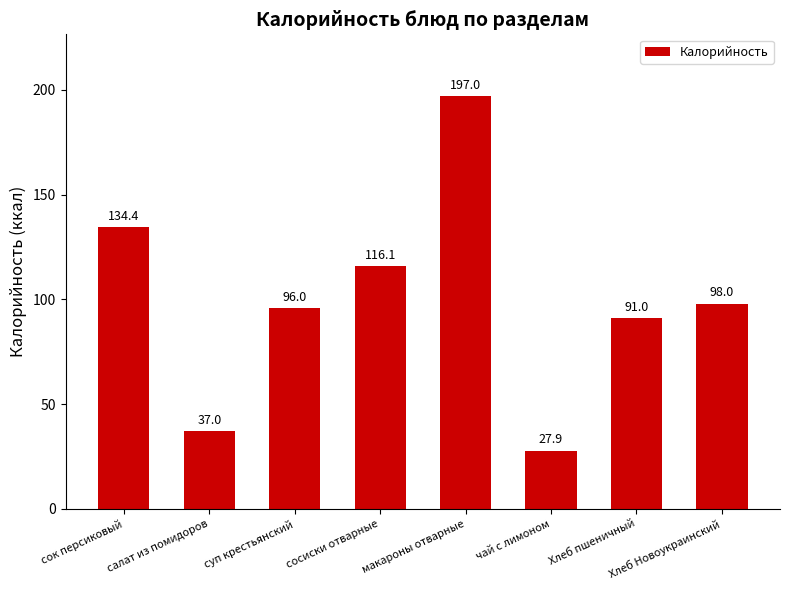

Reading left to right, what are all the values shown in this chart?

134.4	37.0	96.0	116.1	197.0	27.9	91.0	98.0